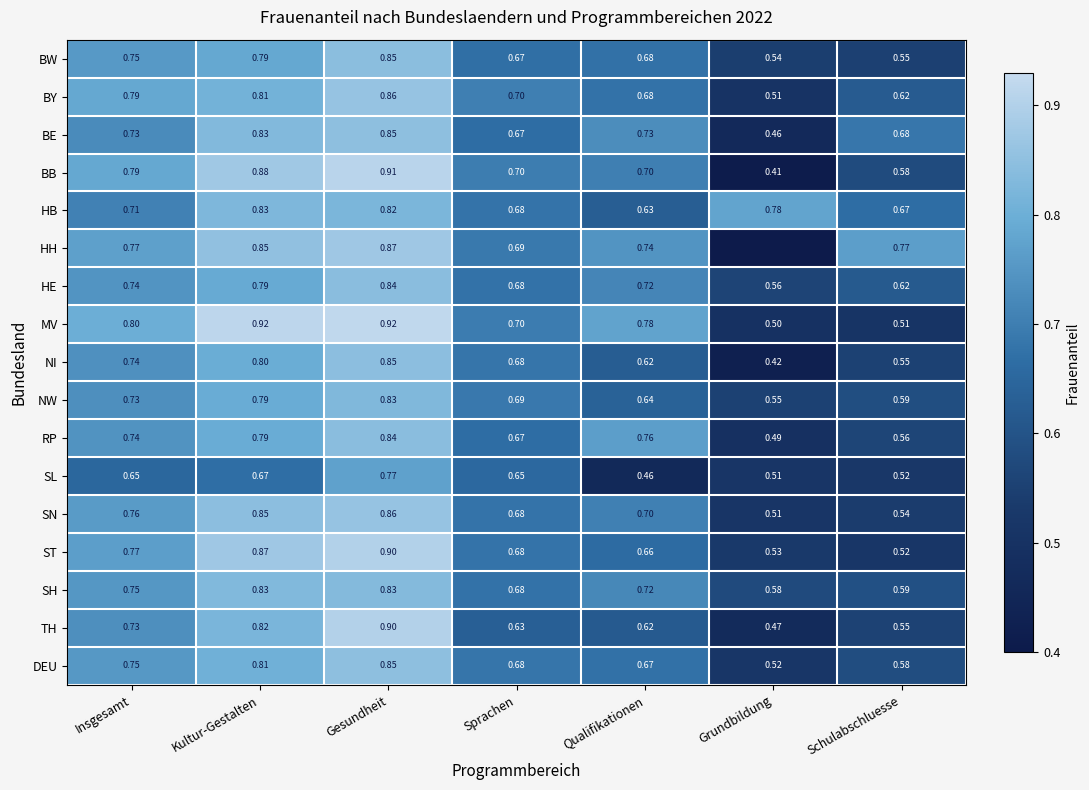

Which category has the lowest value in the RP series?

Grundbildung